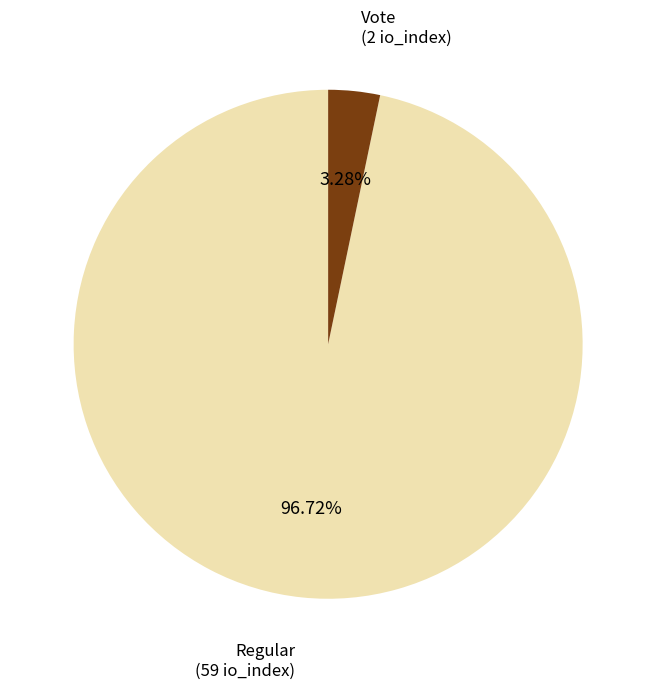

Count the number of slices in the pie.

2